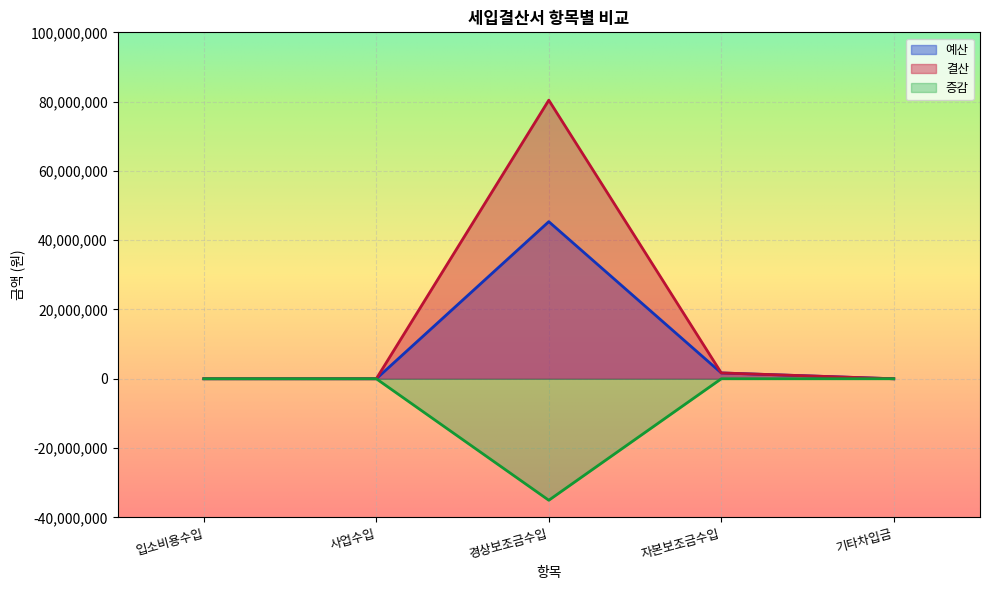

What is the difference between the second highest and second lowest values in the 예산 series?

1680000